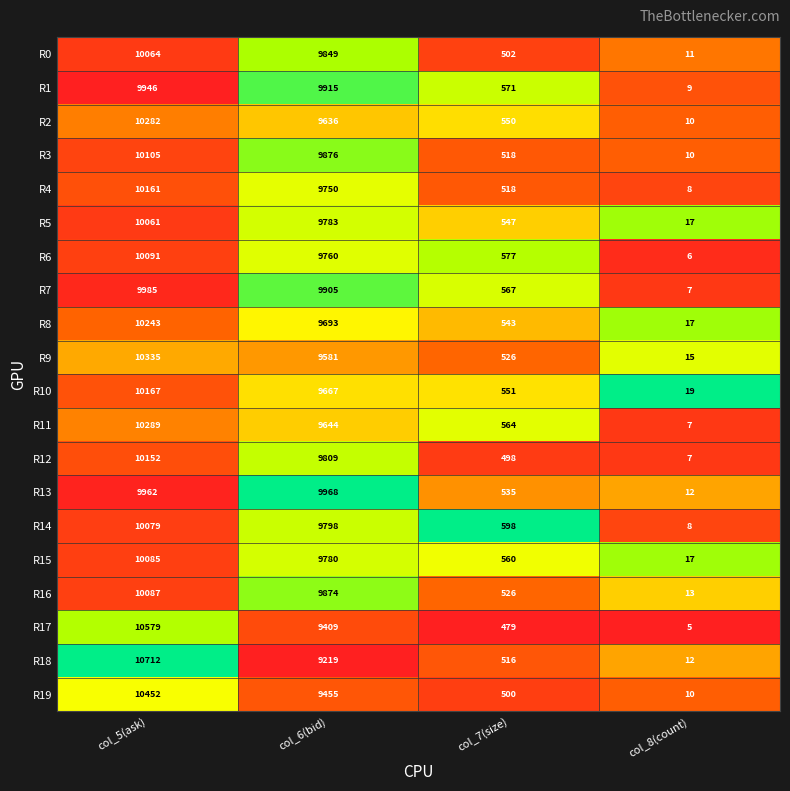

The value of R4 at col_8(count) is 11. True or false?

False